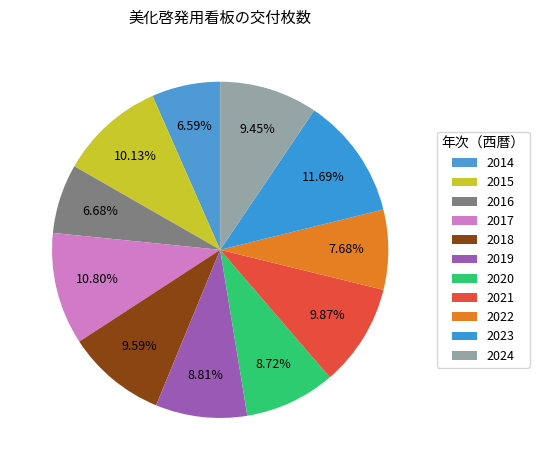

Is it true that 2023 is 12% of the pie?

True